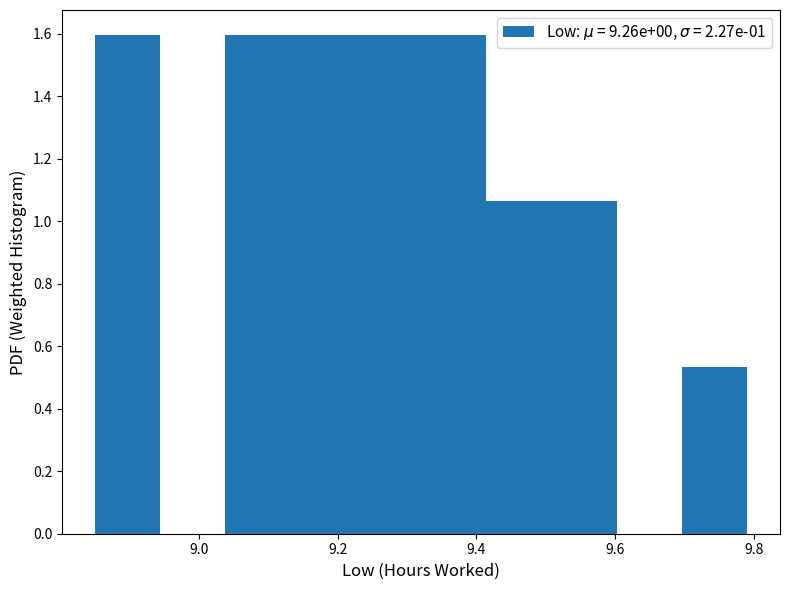

Reading left to right, list every bar in this chart as the range it spans on the x-axis followed by its height. Neither the bar edges nor the heights are printed on the chart, so give them approximately, as read against the axes.

8.850 to 8.944: 1.60
8.944 to 9.038: 0
9.038 to 9.132: 1.60
9.132 to 9.226: 1.60
9.226 to 9.320: 1.60
9.320 to 9.414: 1.60
9.414 to 9.508: 1.06
9.508 to 9.602: 1.06
9.602 to 9.696: 0
9.696 to 9.790: 0.54